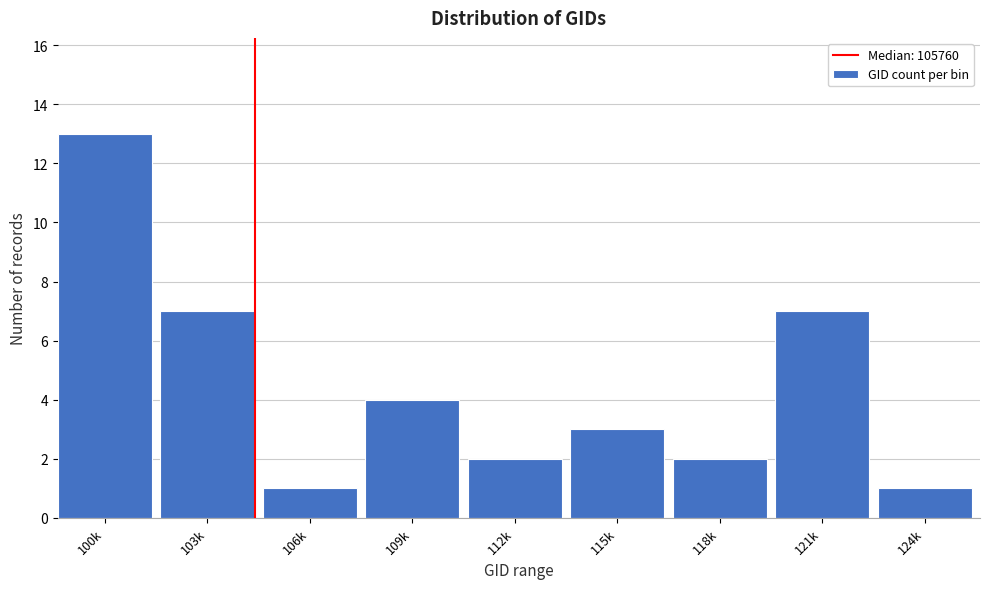

Reading left to right, transcribe all the data shown in this chart.

100k=13	103k=7	106k=1	109k=4	112k=2	115k=3	118k=2	121k=7	124k=1